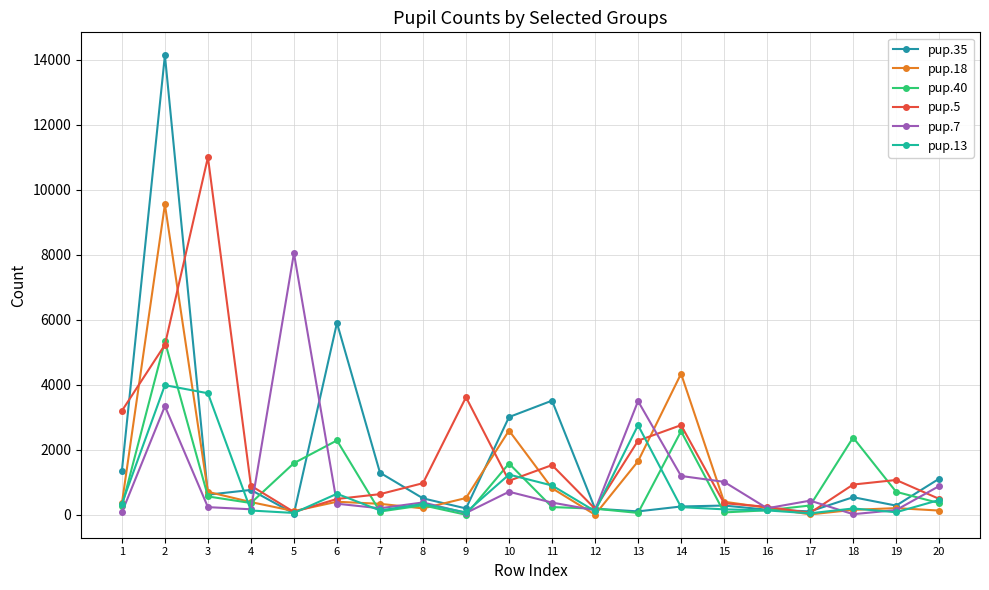

The pup.35 series shows 50 at 16. True or false?

False